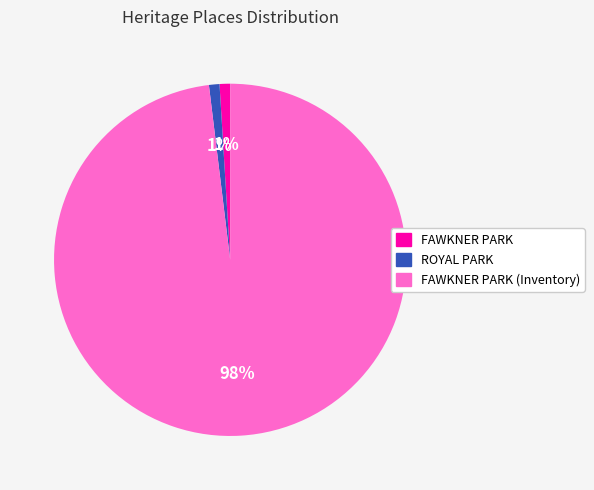

What is the largest slice in the pie chart?

FAWKNER PARK (Inventory)